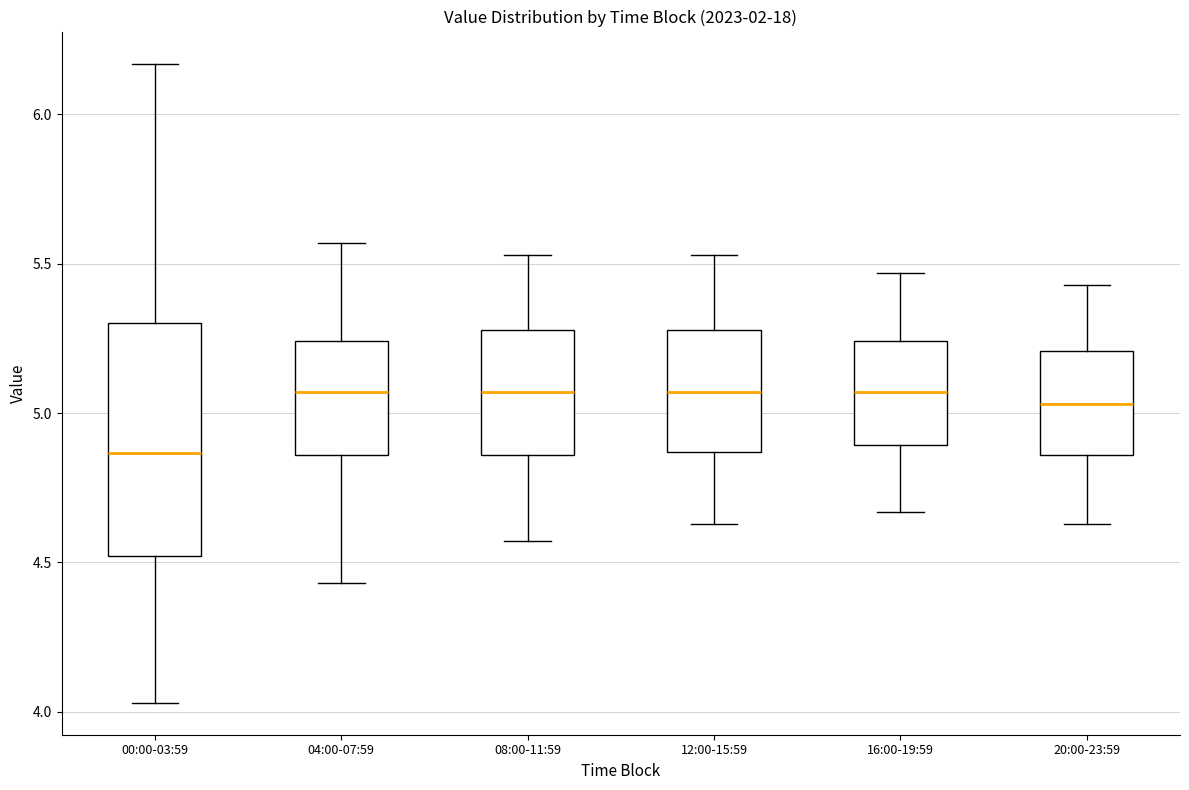

Where does the lower whisker of the box for 16:00-19:59 end on the y-axis? The values are not printed on the chart, so give them approximately, as read against the axis.

4.65